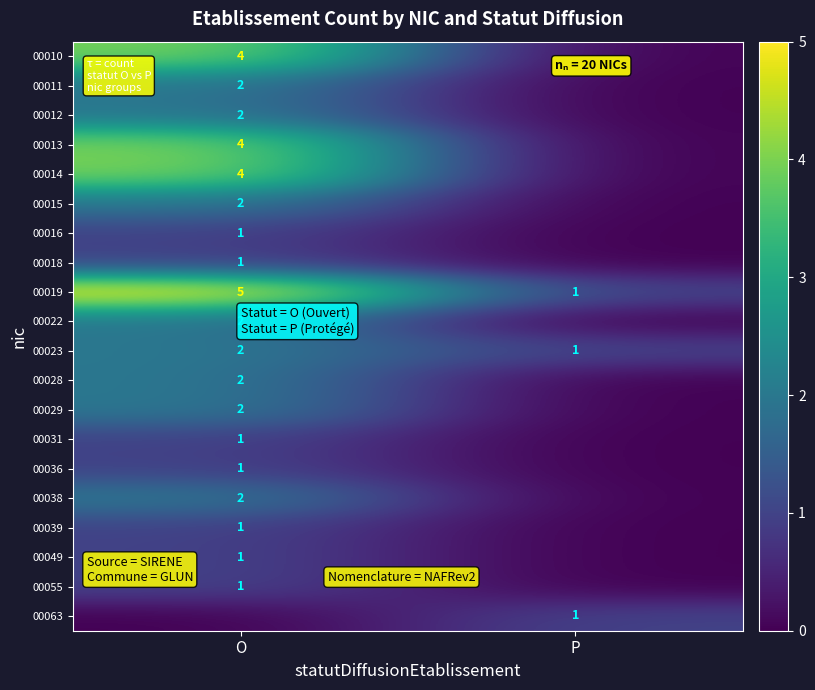

The value of 00011 at O is 3. True or false?

False